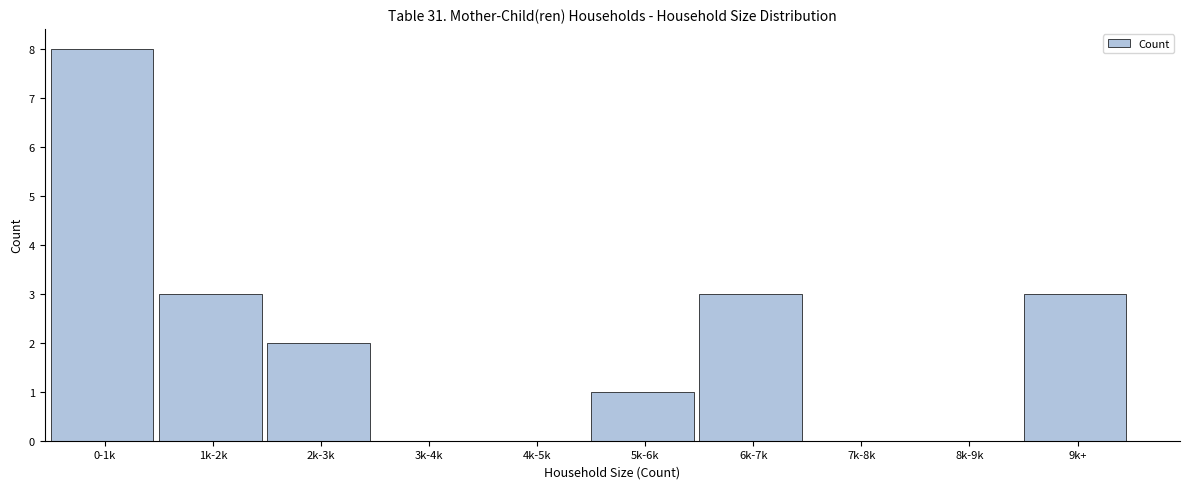

Reading left to right, transcribe all the data shown in this chart.

0-1k=8	1k-2k=3	2k-3k=2	3k-4k=0	4k-5k=0	5k-6k=1	6k-7k=3	7k-8k=0	8k-9k=0	9k+=3